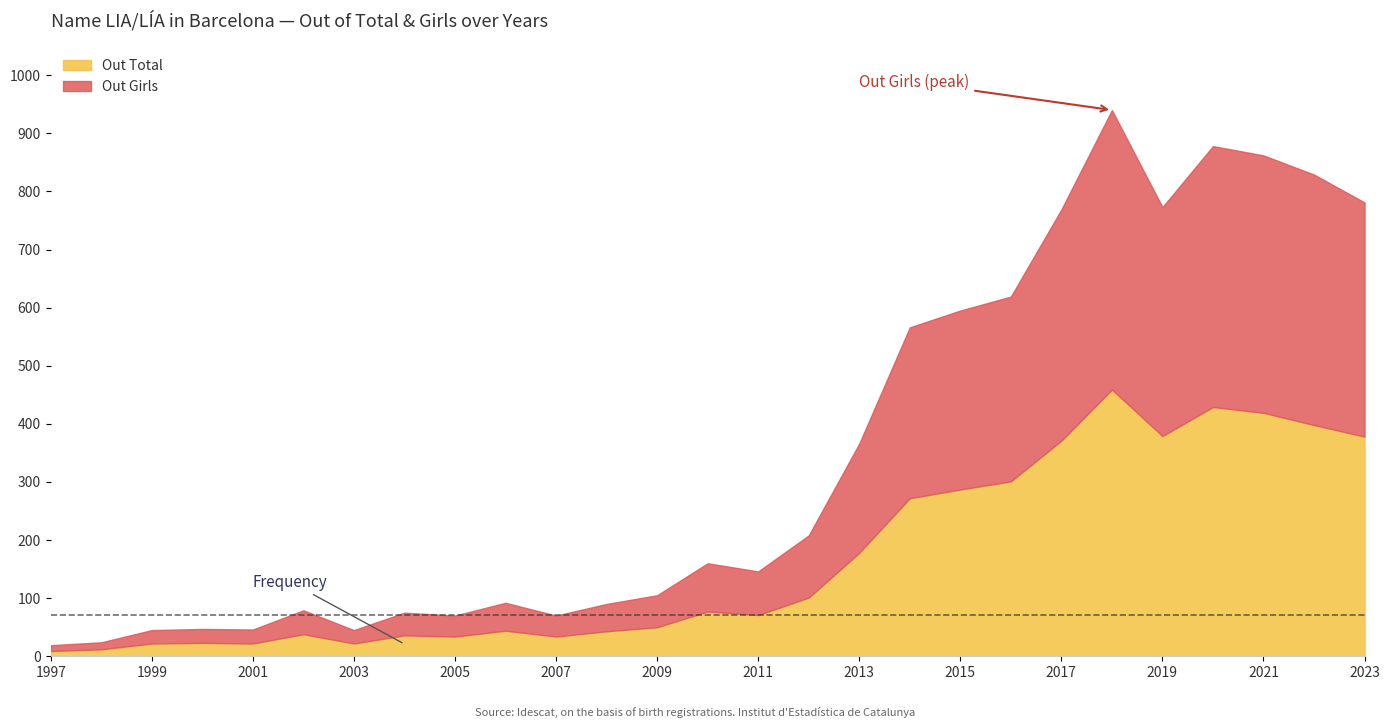

What is the maximum value for Out Total?

459